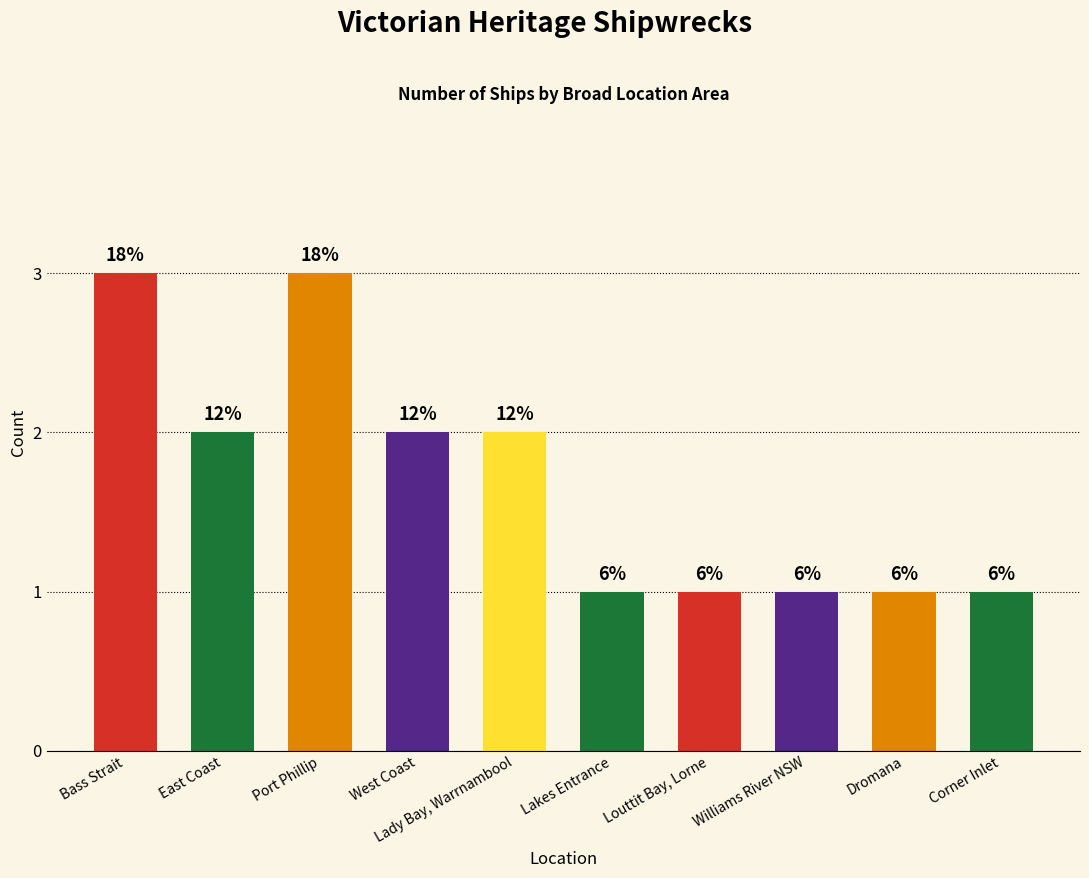

Count the values in the range 1 to 2.

8